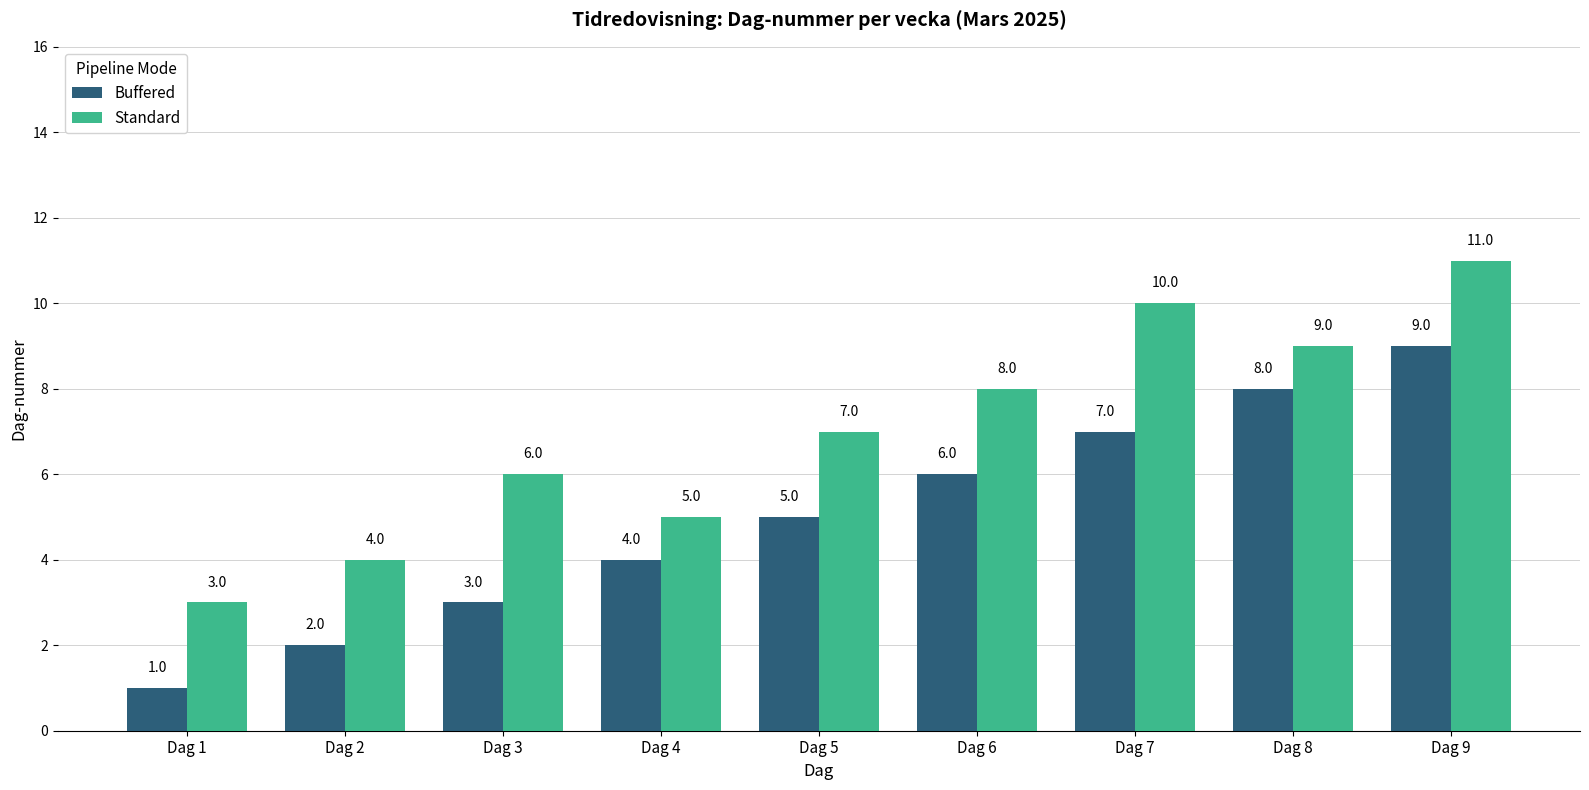

Rank the categories by Standard value from highest to lowest.

Dag 9, Dag 7, Dag 8, Dag 6, Dag 5, Dag 3, Dag 4, Dag 2, Dag 1